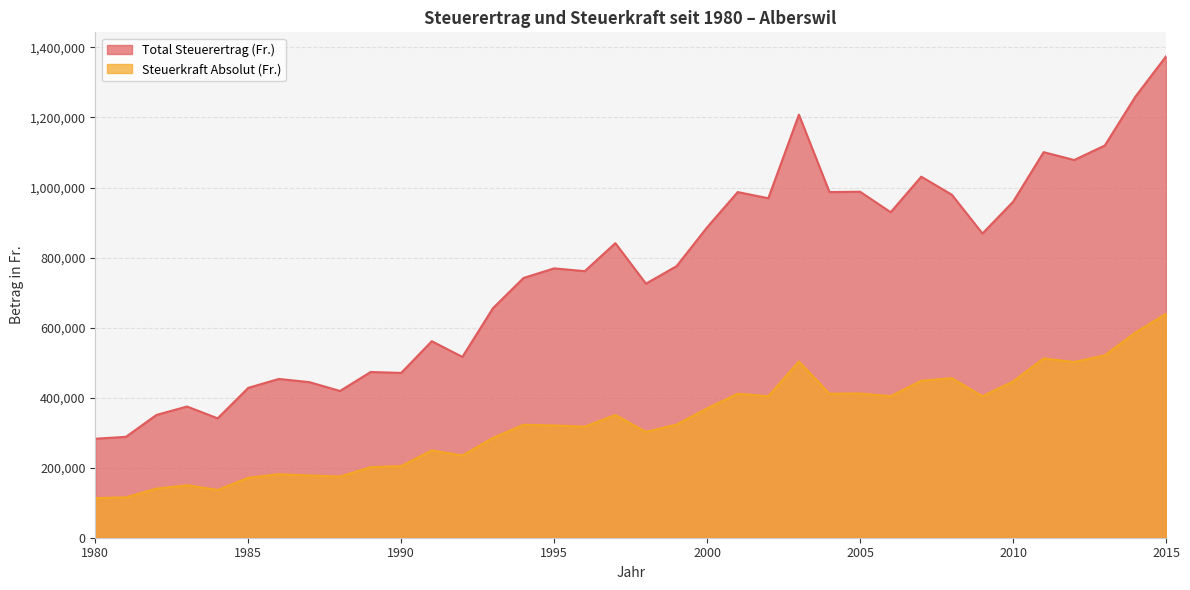

Does the chart display data point markers on the line(s)?

No